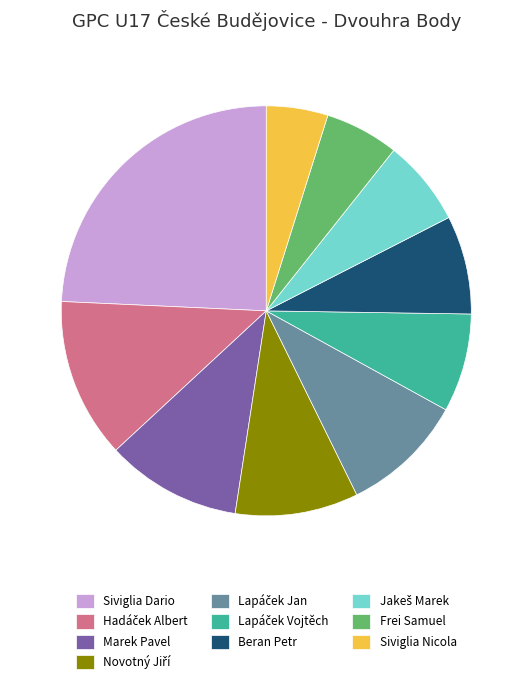

Is it true that Marek Pavel is 4% of the pie?

False